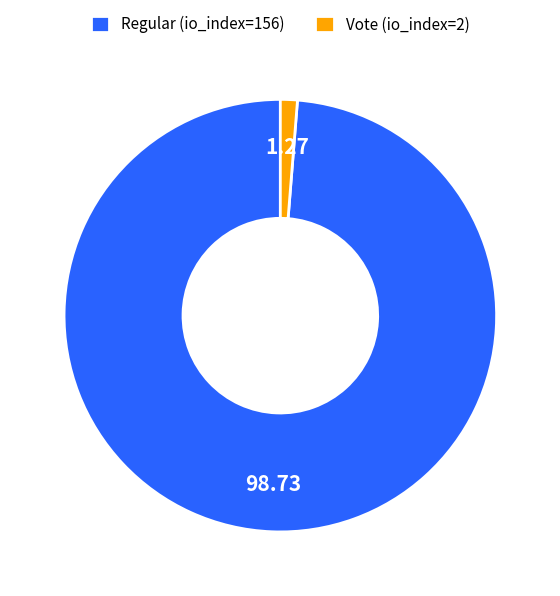

Is the sum of Vote (io_index=2) and Regular (io_index=156) greater than half?

Yes